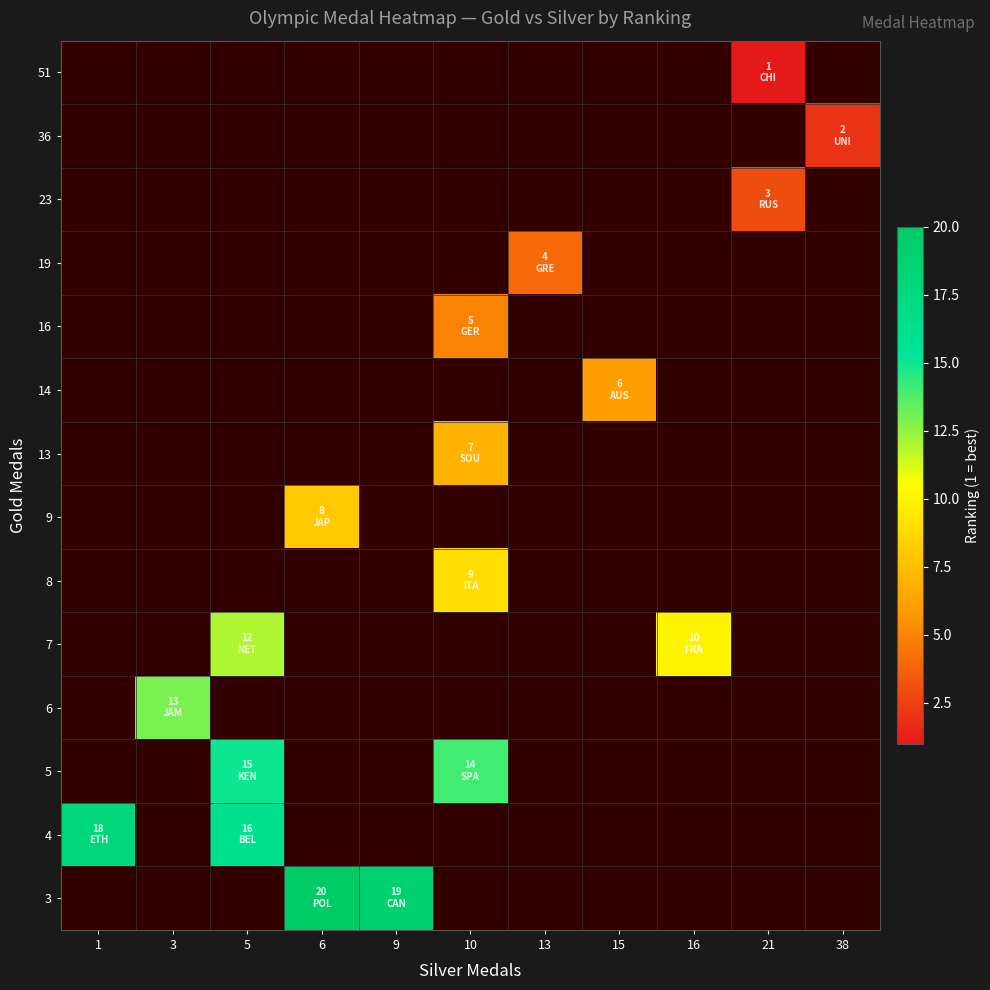

Which label corresponds to the largest value in the chart?

6